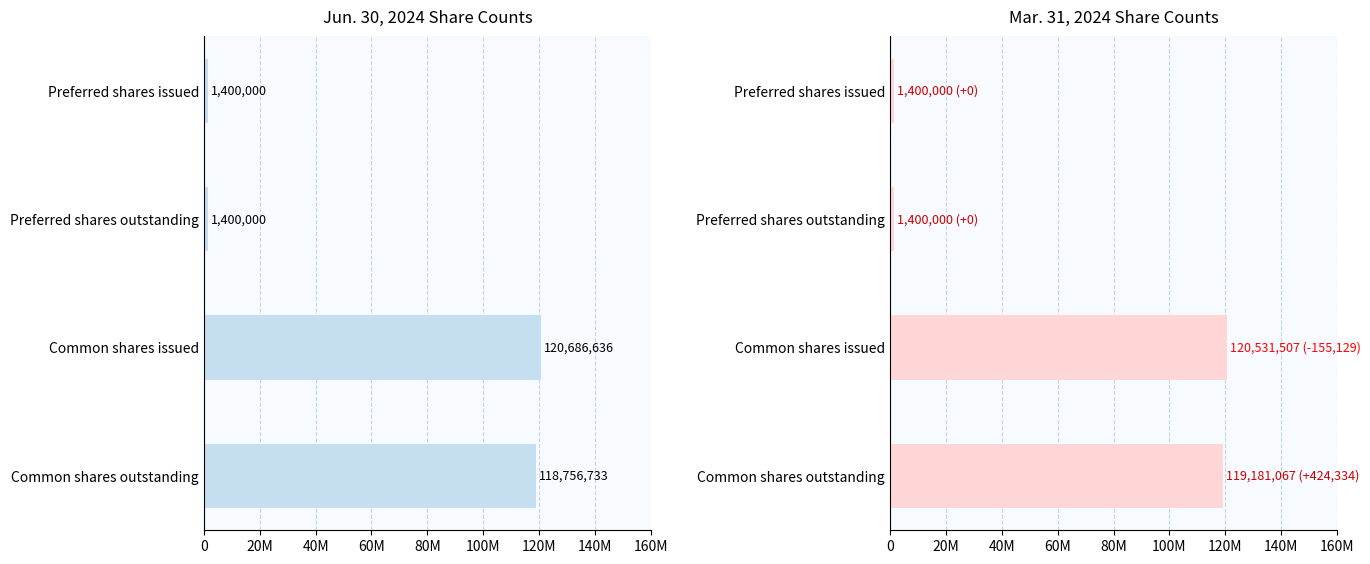

The Mar. 31, 2024 series shows 1400000 at Preferred shares issued. True or false?

True